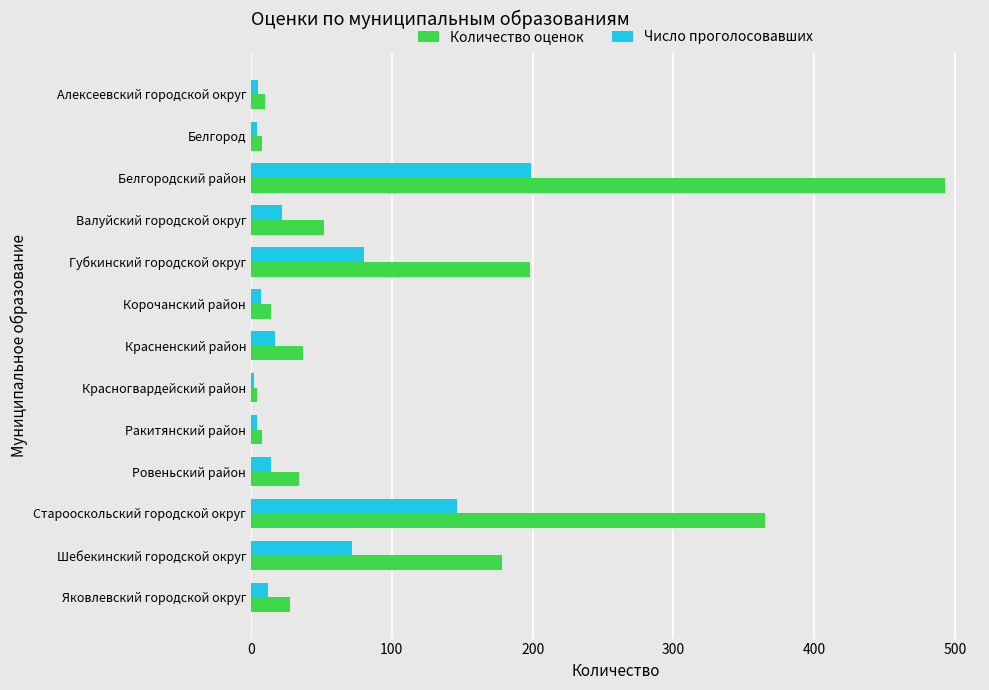

Where is Количество оценок nearest to the value 248?

Губкинский городской округ